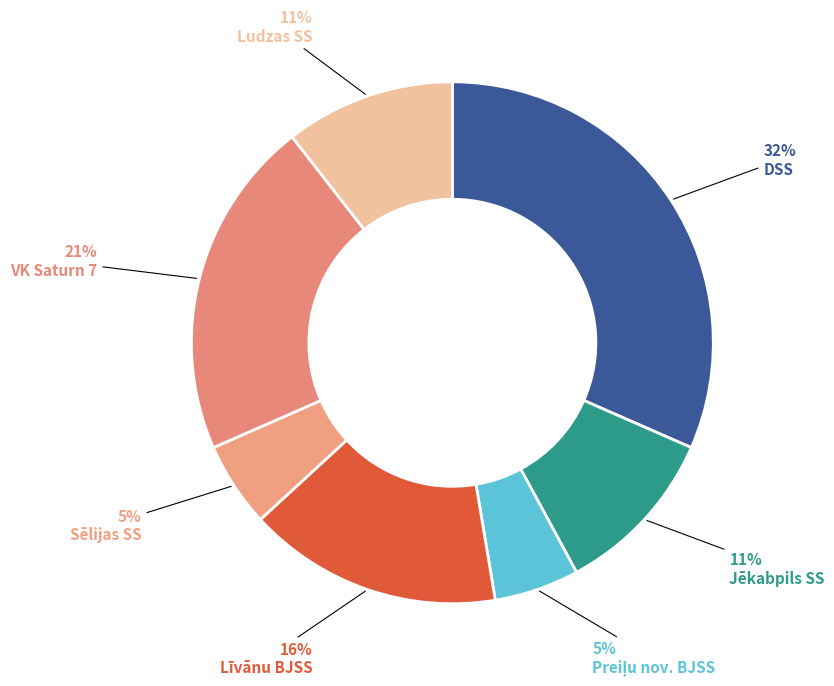

Count the number of slices in the pie.

7